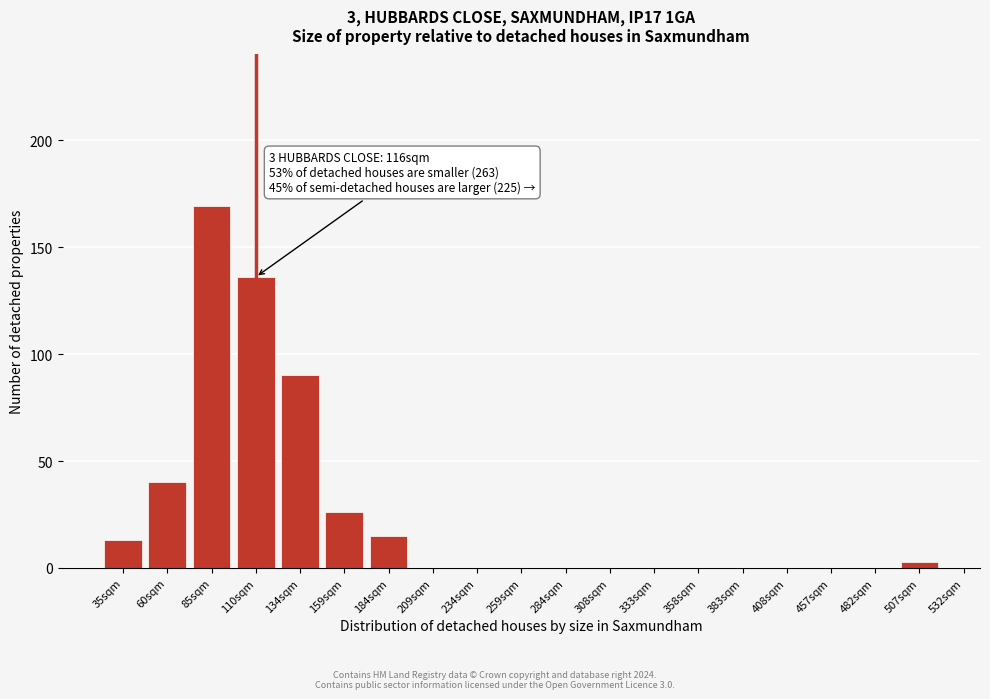

Reading left to right, transcribe all the data shown in this chart.

35sqm=13	60sqm=40	85sqm=169	110sqm=136	134sqm=90	159sqm=26	184sqm=15	209sqm=0	234sqm=0	259sqm=0	284sqm=0	308sqm=0	333sqm=0	358sqm=0	383sqm=0	408sqm=0	457sqm=0	482sqm=0	507sqm=3